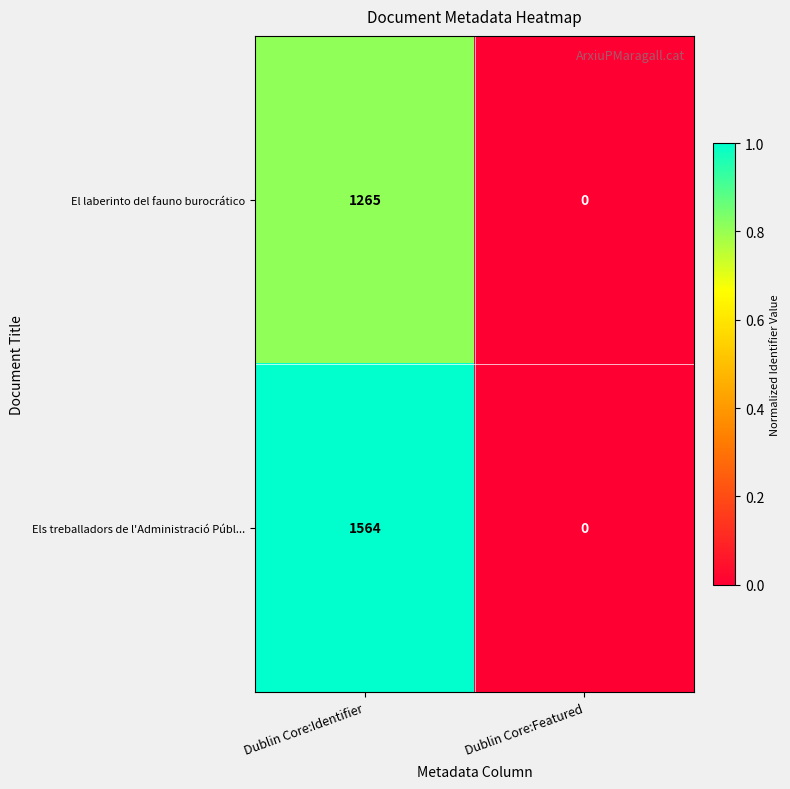

How many series are shown in this chart?

2